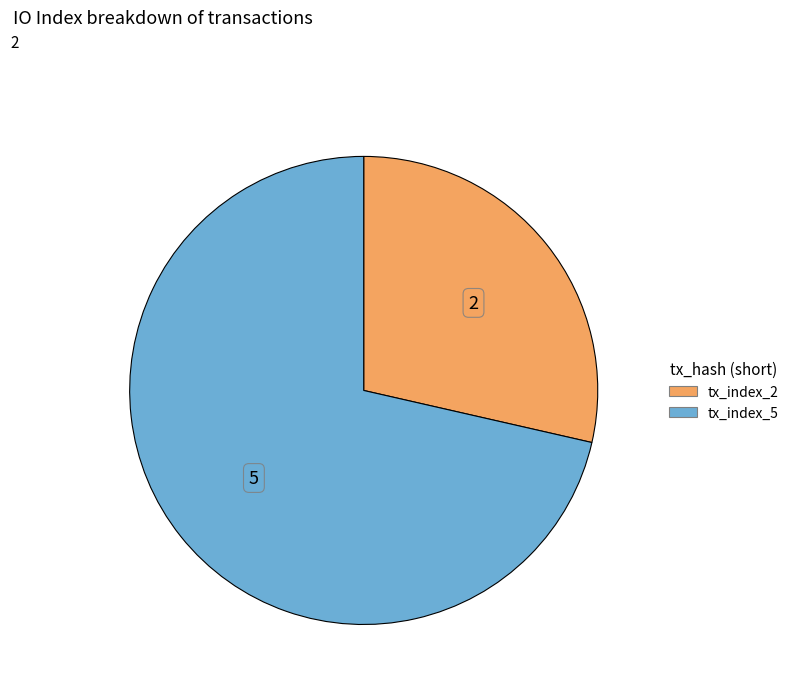

Combined, do tx_index_2 and tx_index_5 account for over 50%?

Yes